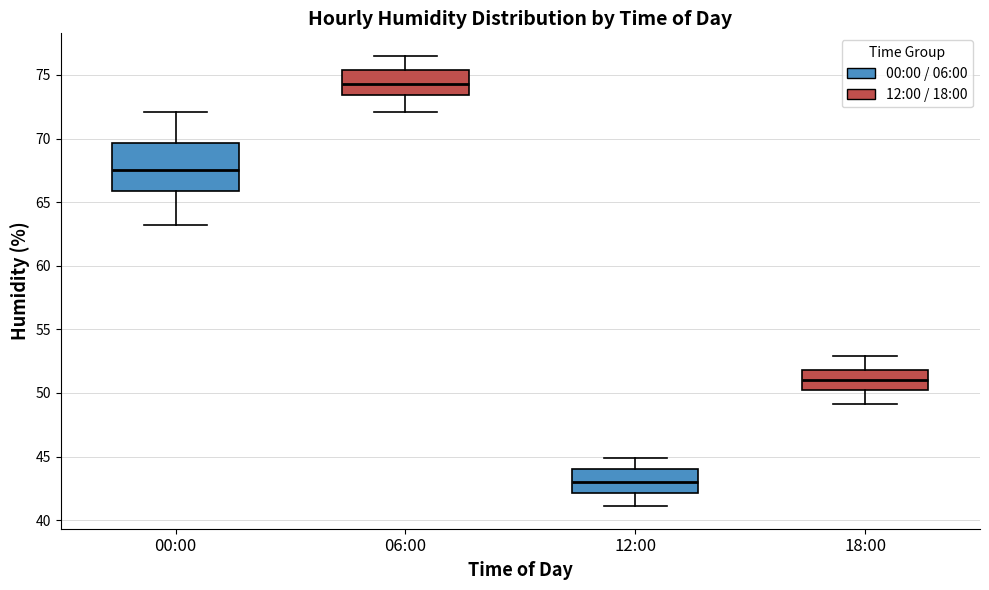

Where does the upper whisker of the box for 00:00 end on the y-axis? The values are not printed on the chart, so give them approximately, as read against the axis.

72.0